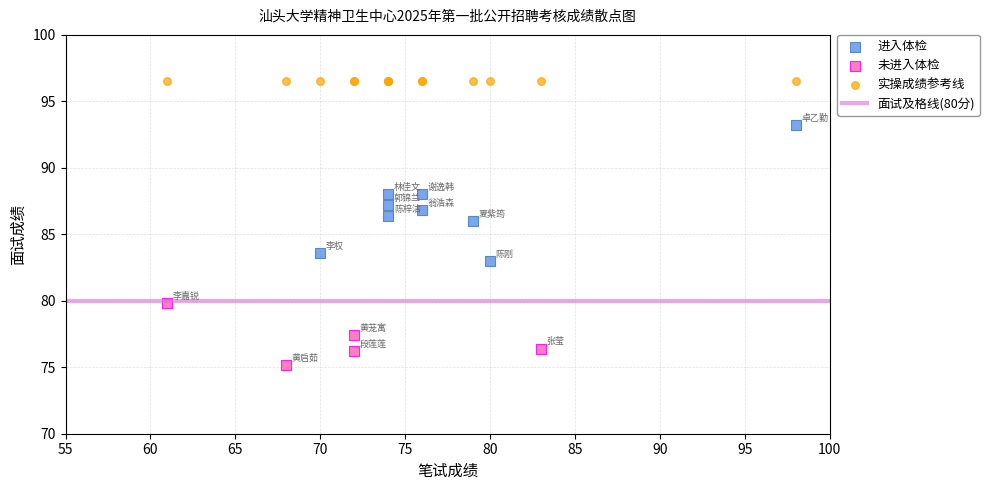

Which series contains the lowest Y value?

未进入体检